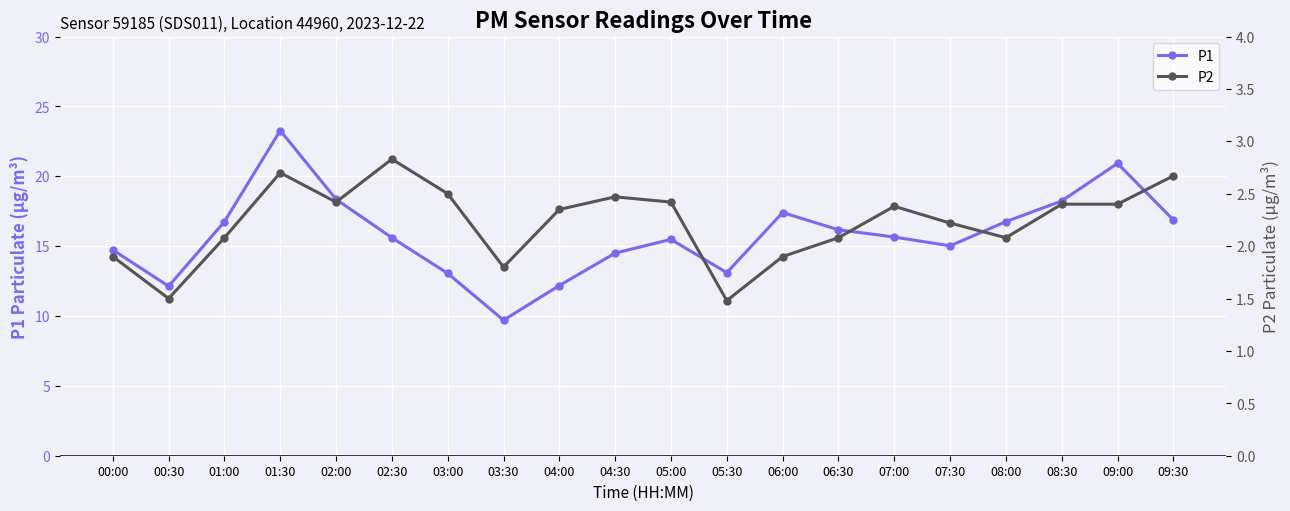

What is the average value of the P1 series?

15.8